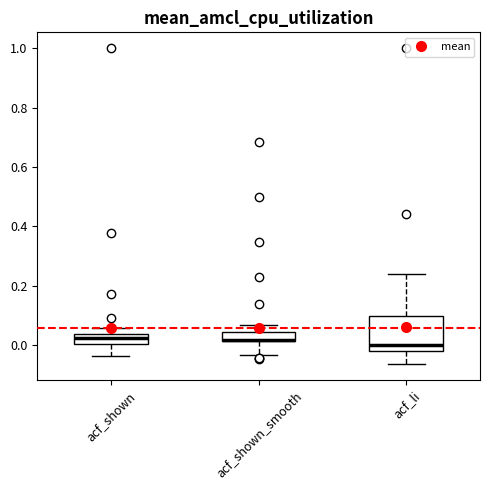

Reading left to right, transcribe this box plot: for each box, give where its median line is, the range the box spans, and where its two whiskers end, as read against the y-axis. The values are not printed on the chart, so give them approximately, as read against the axis.

acf_shown: median 0.02, box 0.00 to 0.04, whiskers -0.04 to 0.06
acf_shown_smooth: median 0.02 (drawn on the box's lower edge), box 0.02 to 0.04, whiskers -0.04 to 0.06
acf_li: median 0.00, box -0.02 to 0.10, whiskers -0.06 to 0.24